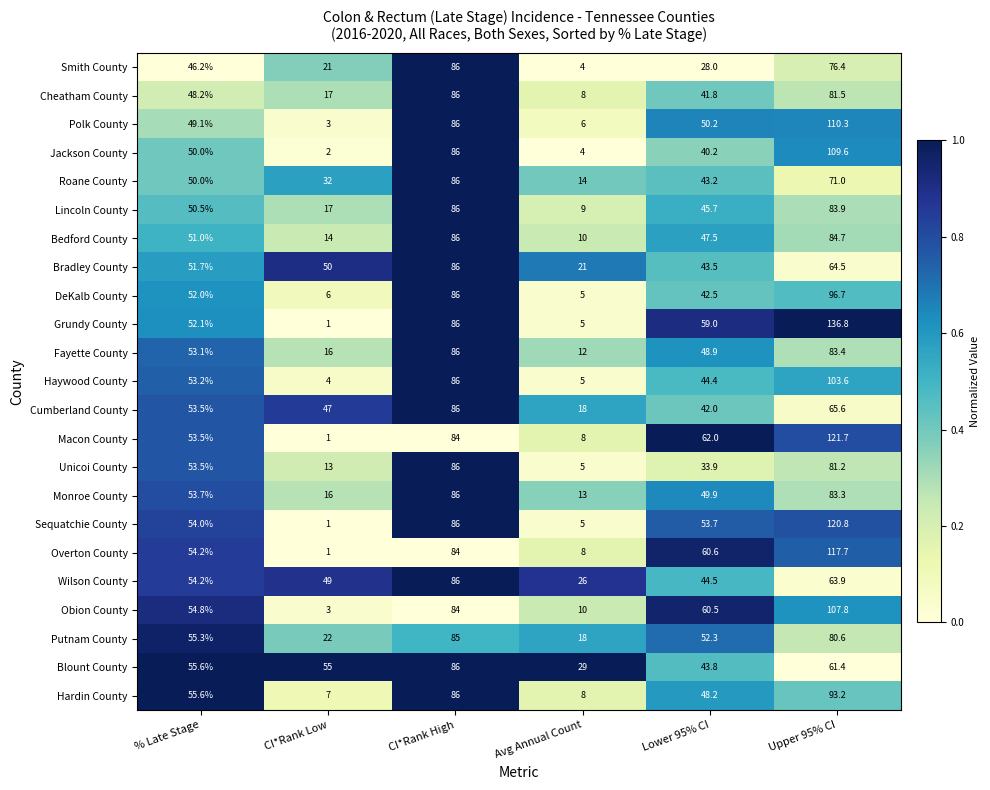

Where does the Macon County series first go above 62?

CI*Rank High